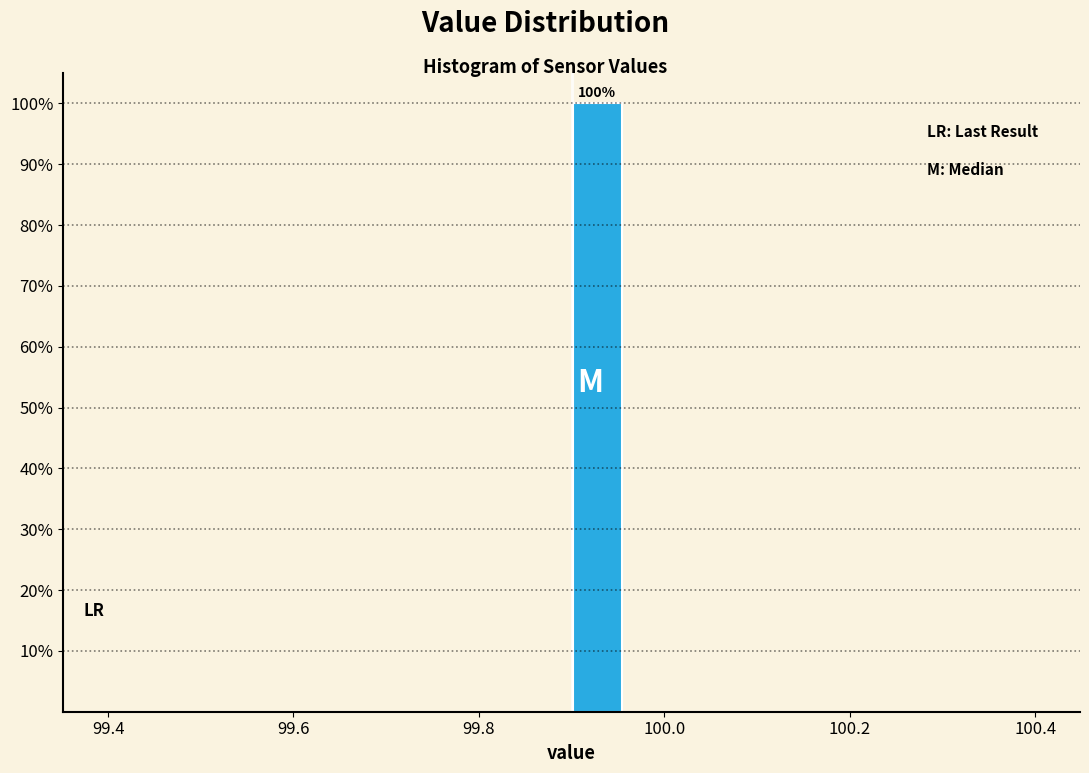

Around what value on the x-axis is the tallest bar? Give the approximate position of its centre, as read against the axis.

99.92